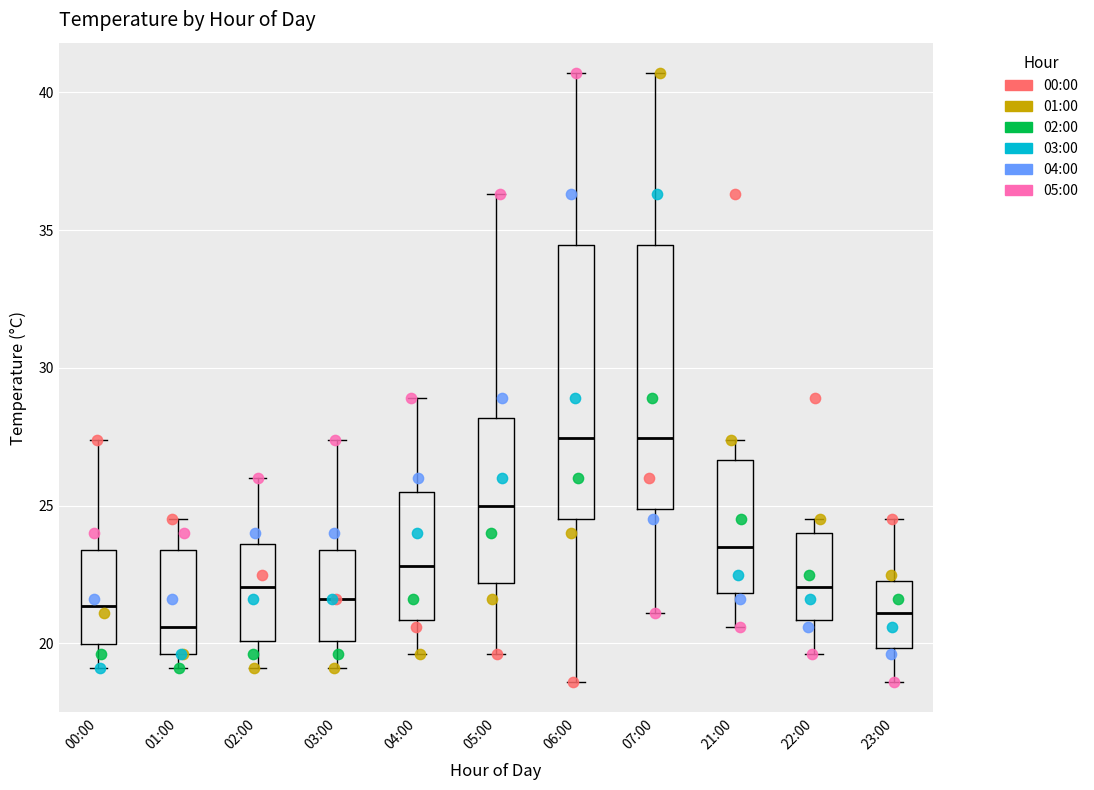

Which box's median line is the lowest?

01:00